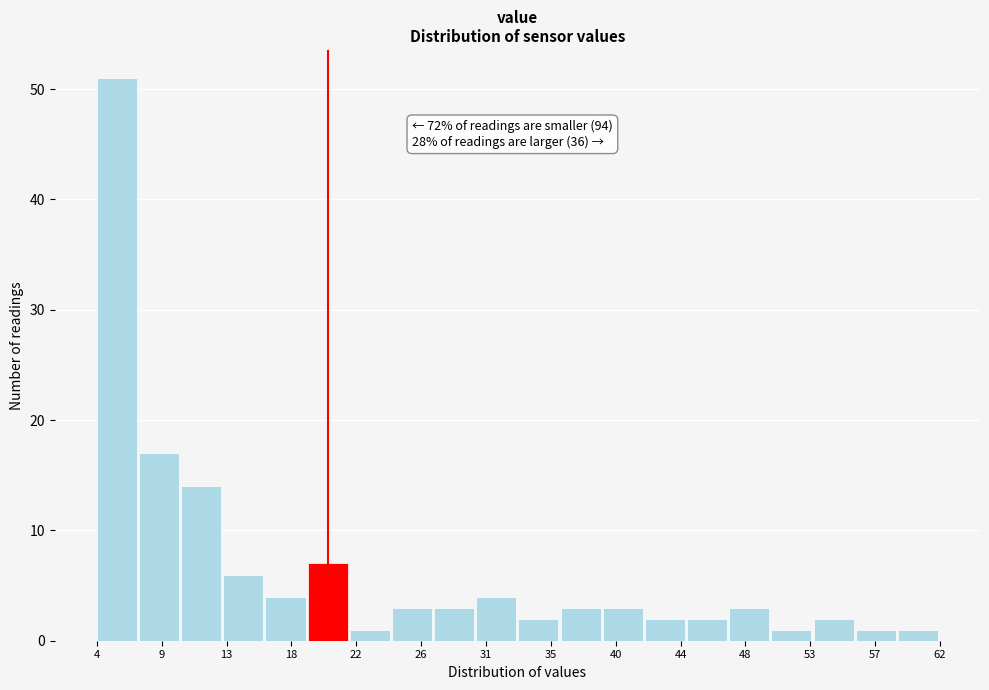

Over which range of the x-axis is the bar tallest?

4.5 to 7.0